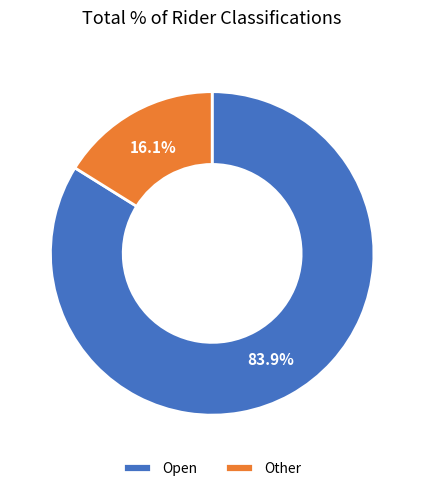

Is there any slice that represents more than half of the pie?

Yes